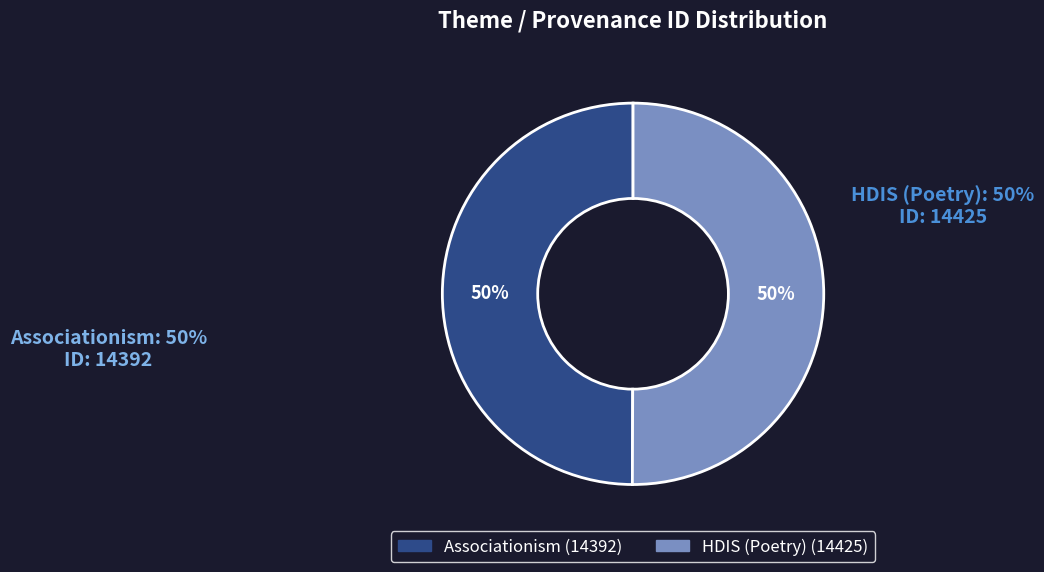

Combined, do Associationism and HDIS (Poetry) account for over 50%?

Yes